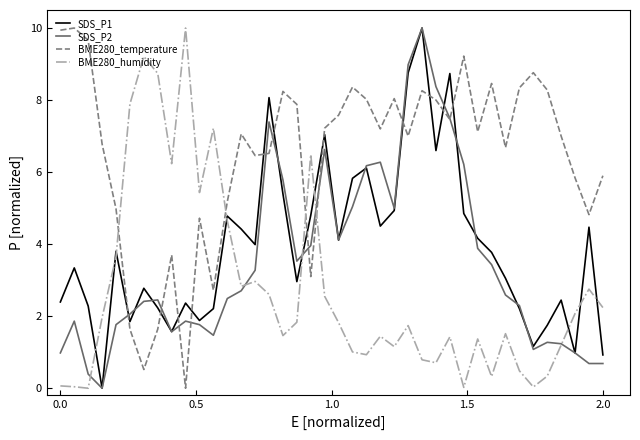

How many categories are shown in the chart?

40